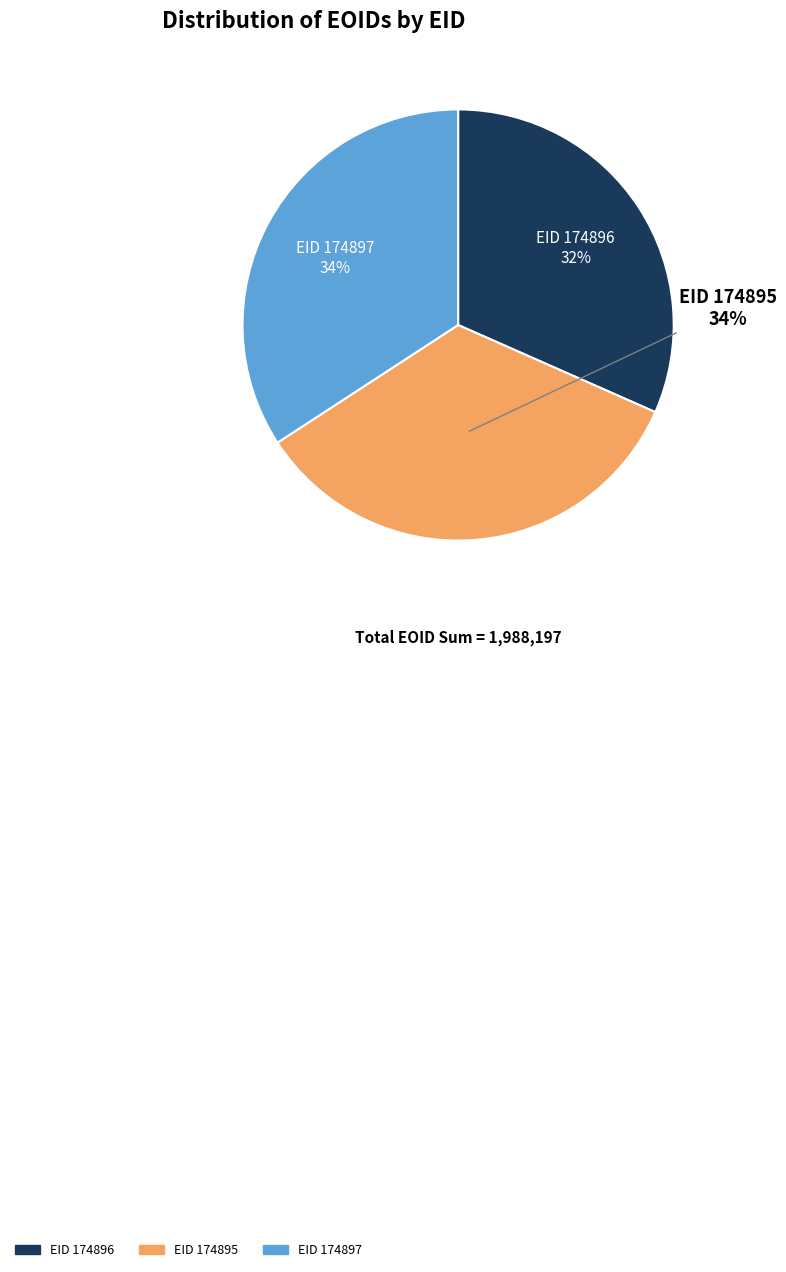

Which category has the smallest portion of the pie?

EID 174896